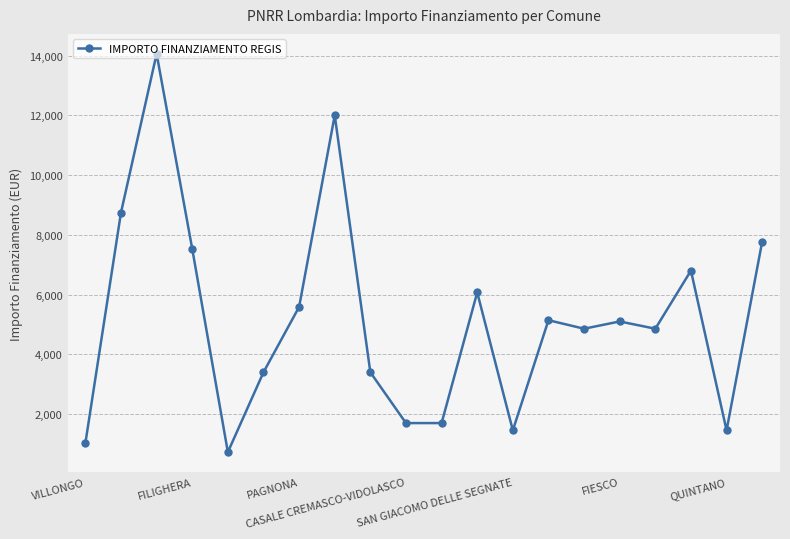

What is the difference between the maximum and minimum values?

13334